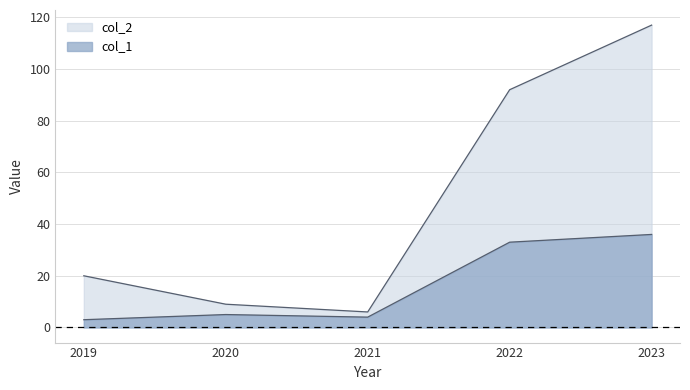

How many data points does each series have?

5